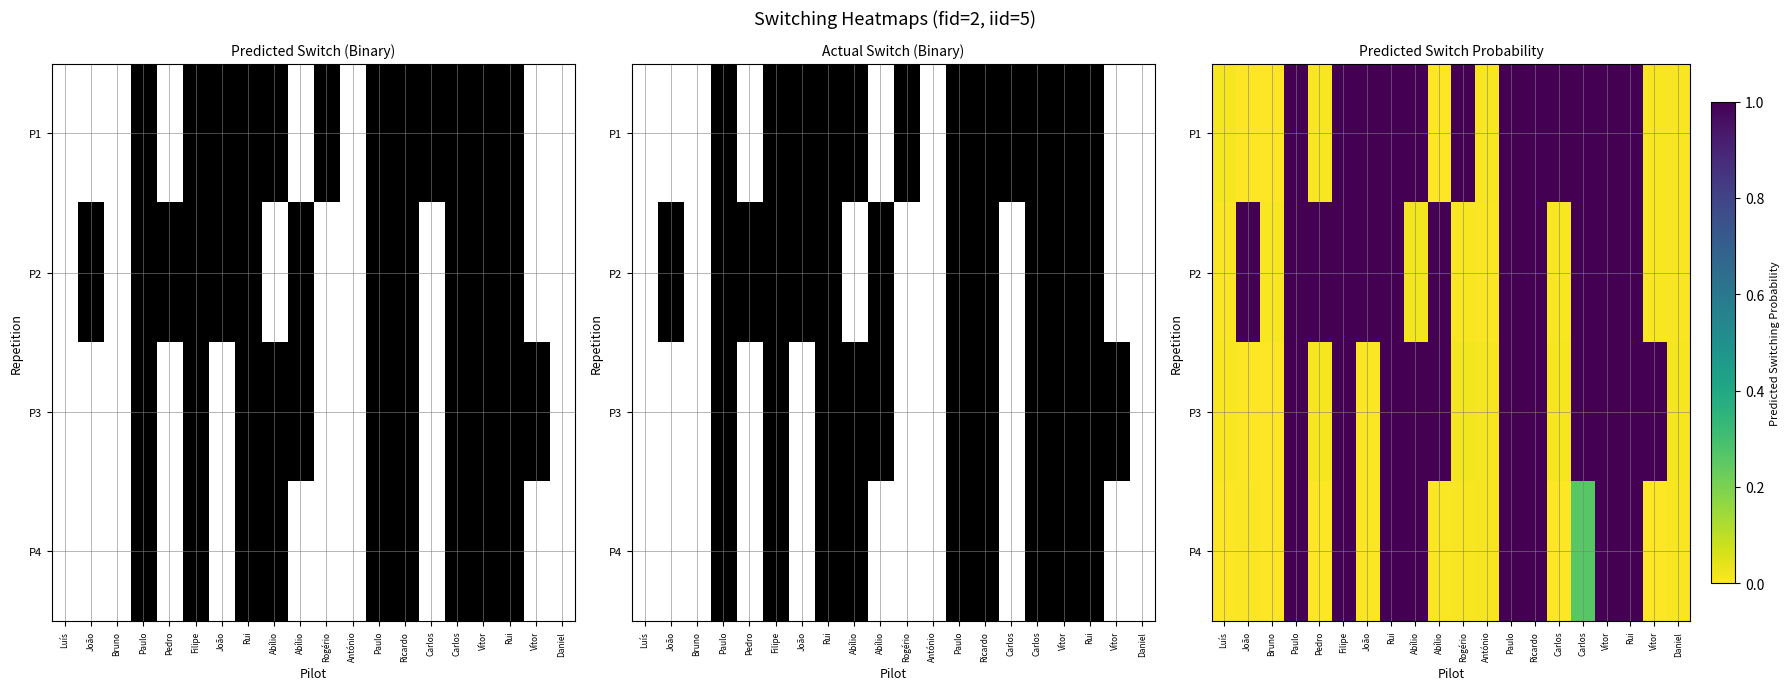

Count the number of data series in this chart.

4